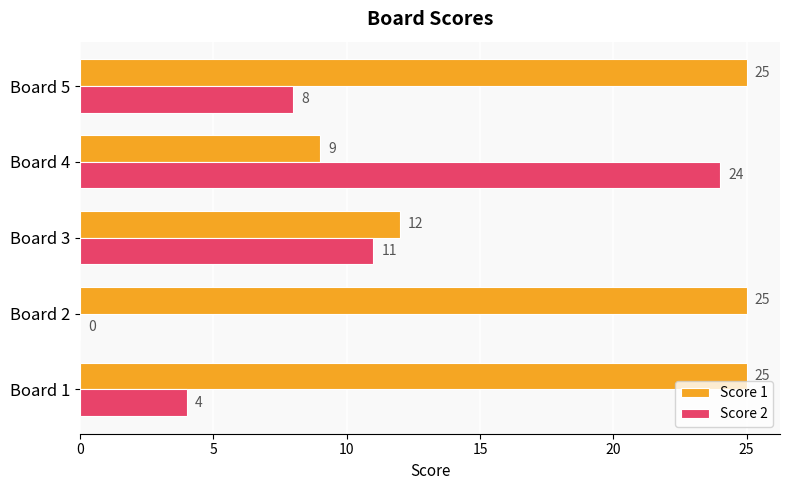

What is the approximate value of Score 2 at Board 5, to the nearest 5?

10